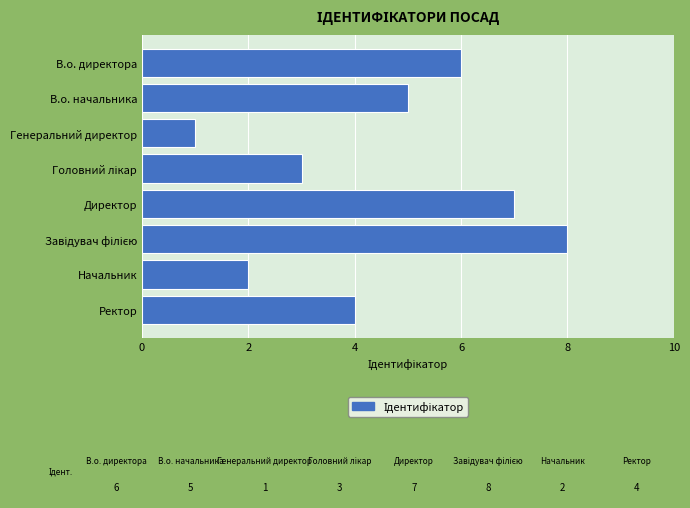

Reading top to bottom, transcribe all the data shown in this chart.

6	5	1	3	7	8	2	4